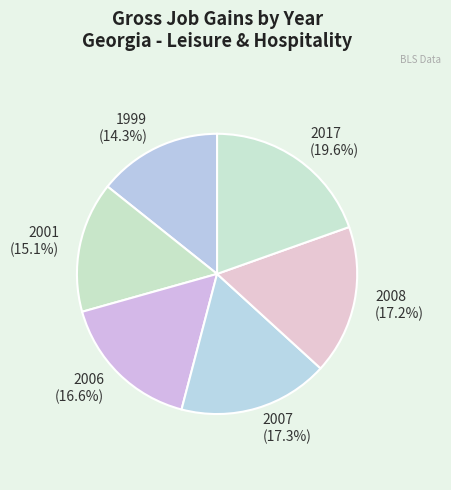

Is it true that 2007 is 1% of the pie?

False